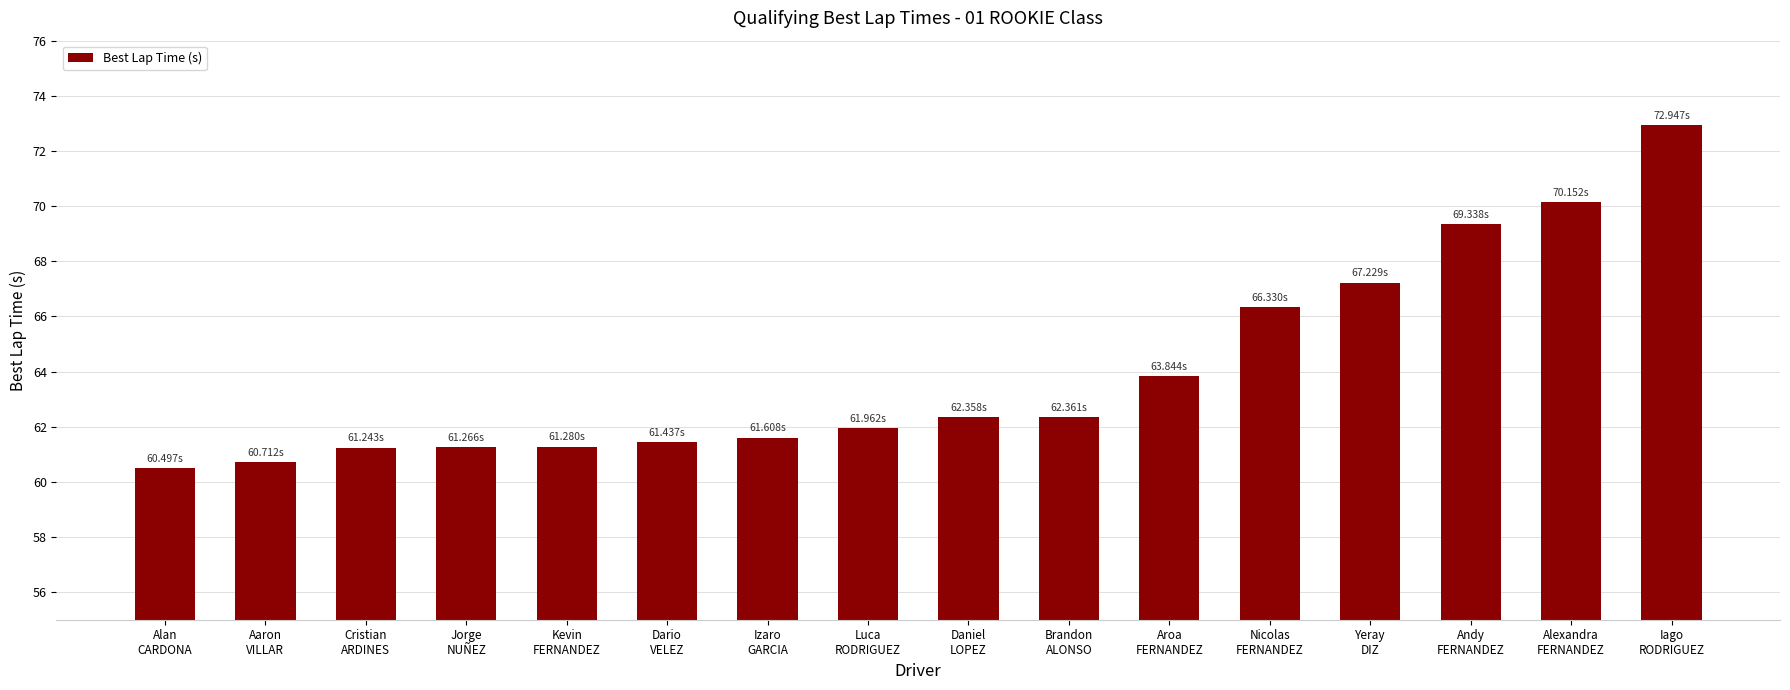

What is the label of the 6th bar from the right?

Aroa
FERNANDEZ